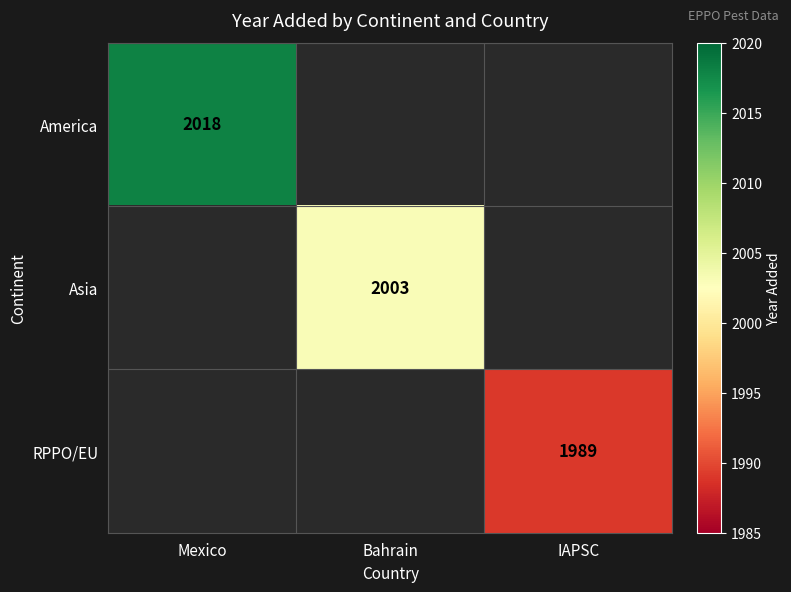

True or false: Asia has a value of 692 at Bahrain.

False